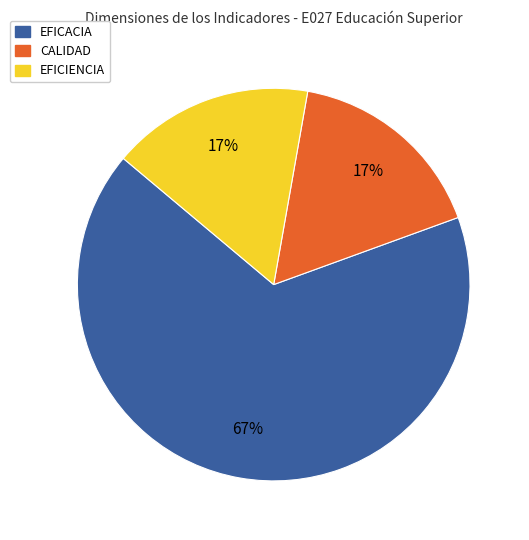

Which category has the biggest portion of the pie?

EFICACIA